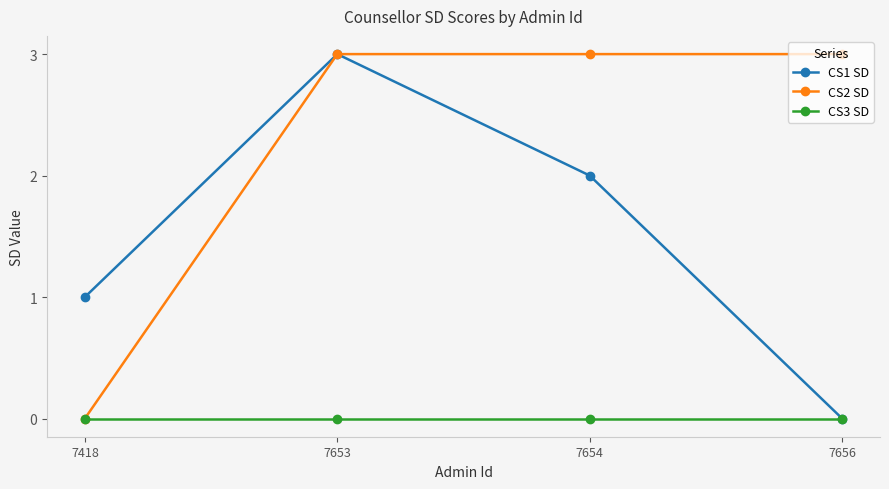

True or false: CS1 SD has a value of 1 at 7418.

True